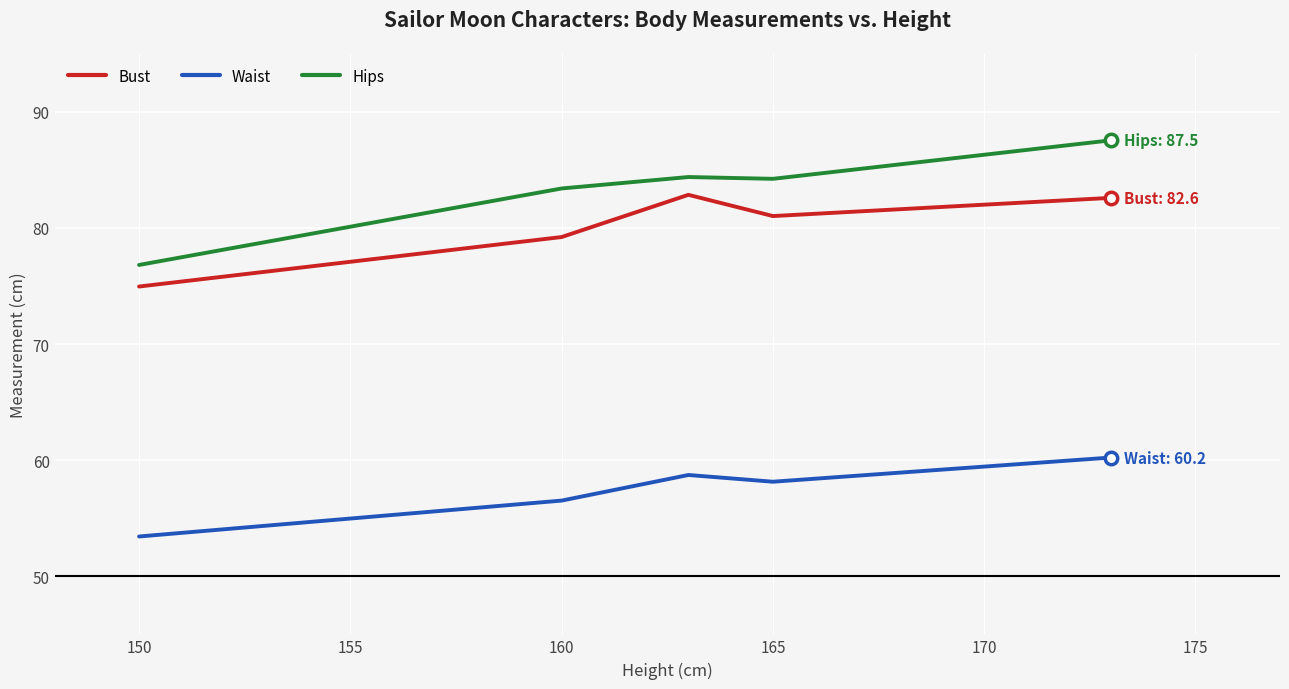

What are all the series names shown in the legend?

Bust, Waist, Hips